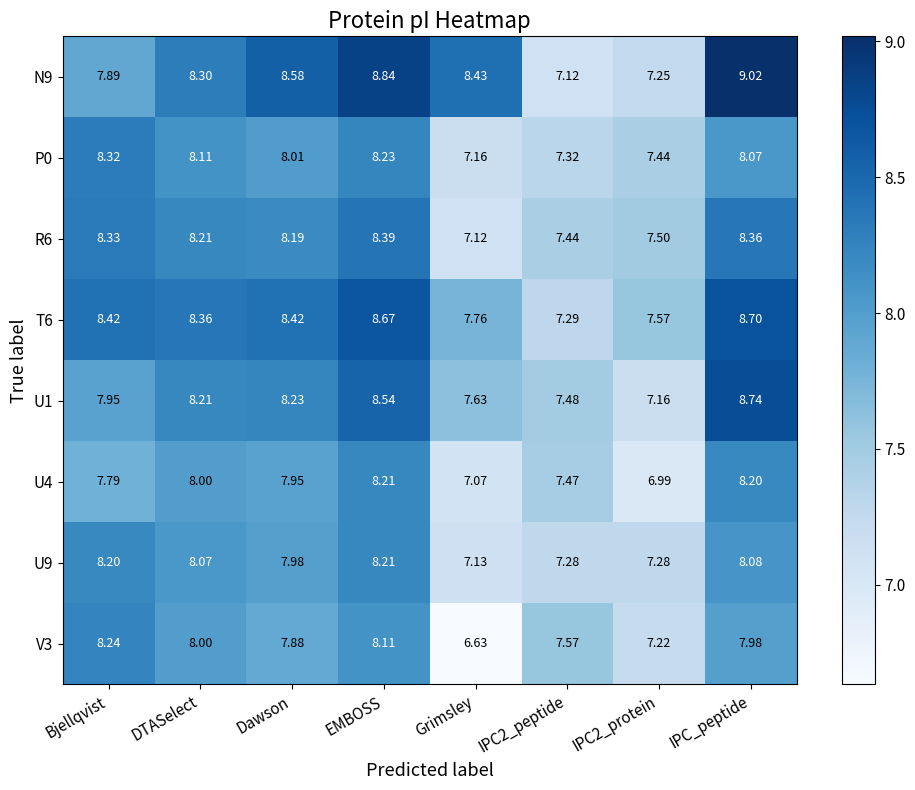

Where is N9 nearest to the value 8?

Bjellqvist